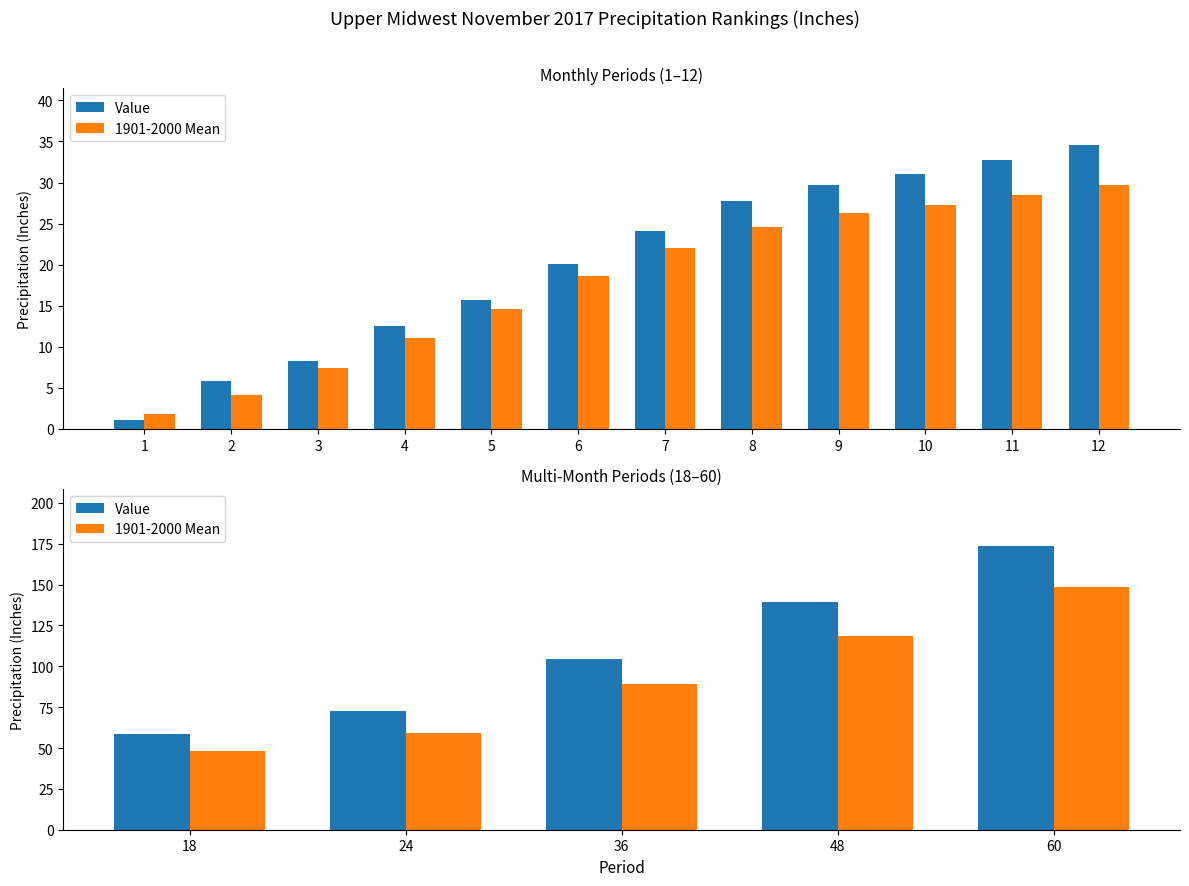

Which has a higher value, 18 or 48?

48